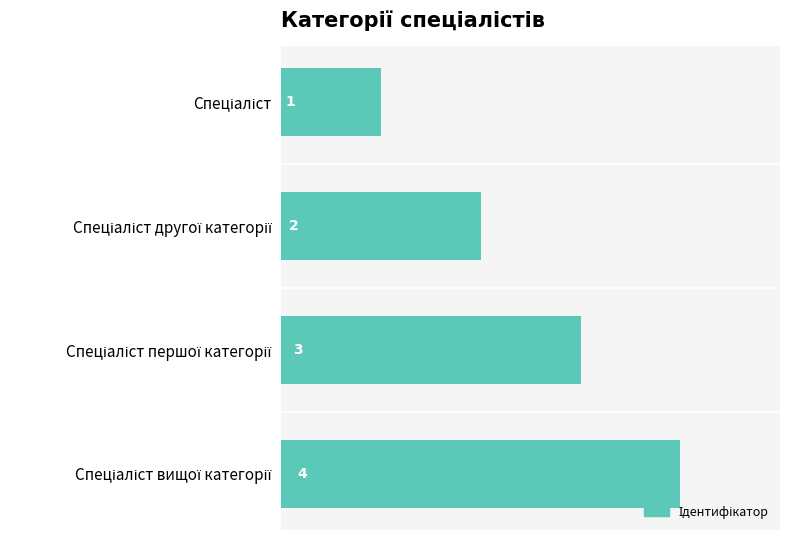

What is the minimum value shown in the chart?

1